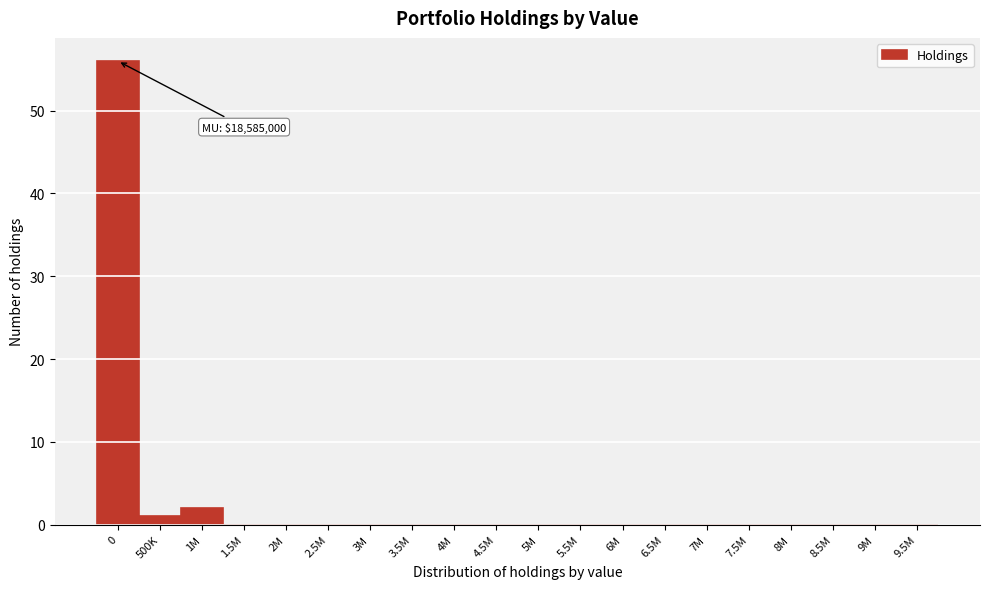

Reading right to left, what are all the values shown in this chart?

9.5M=0	9M=0	8.5M=0	8M=0	7.5M=0	7M=0	6.5M=0	6M=0	5.5M=0	5M=0	4.5M=0	4M=0	3.5M=0	3M=0	2.5M=0	2M=0	1.5M=0	1M=2	500K=1	0=56